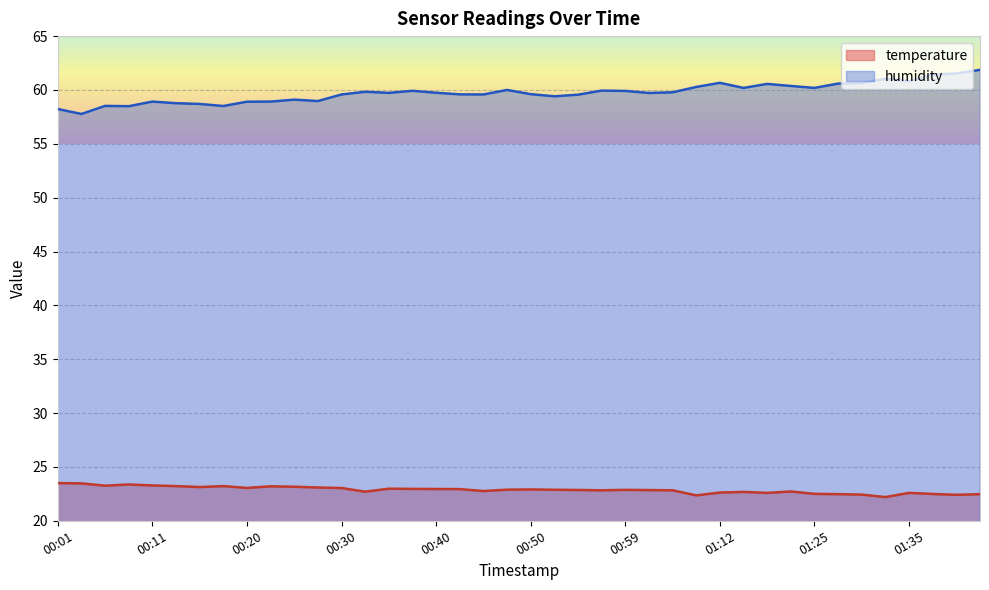

Rank the series by their maximum value, from lowest to highest.

temperature, humidity